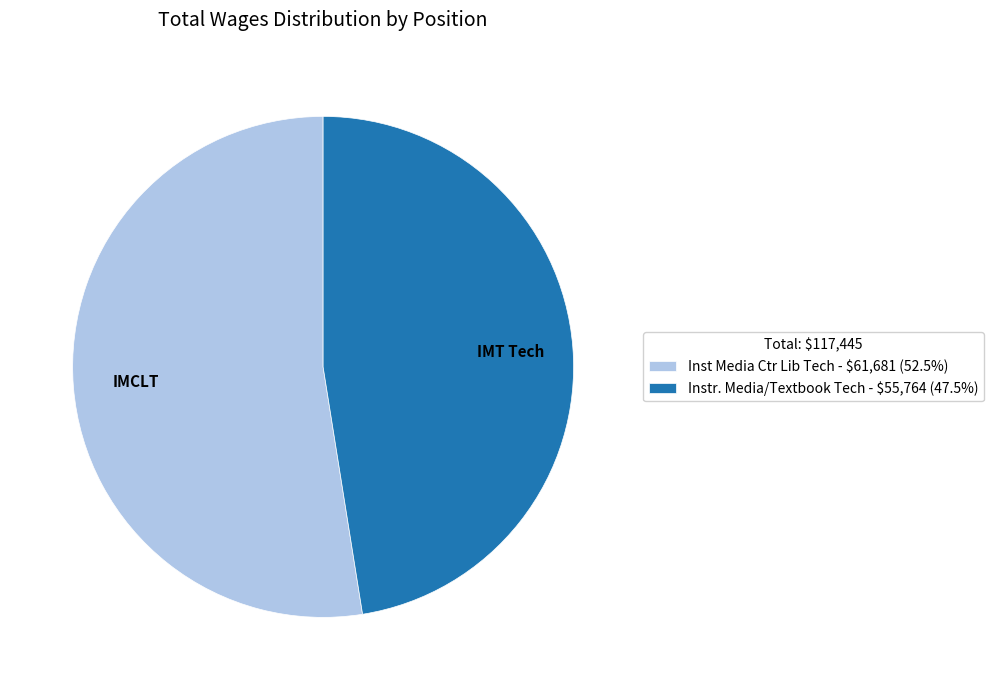

Which category has the smallest portion of the pie?

Instr. Media/Textbook Tech